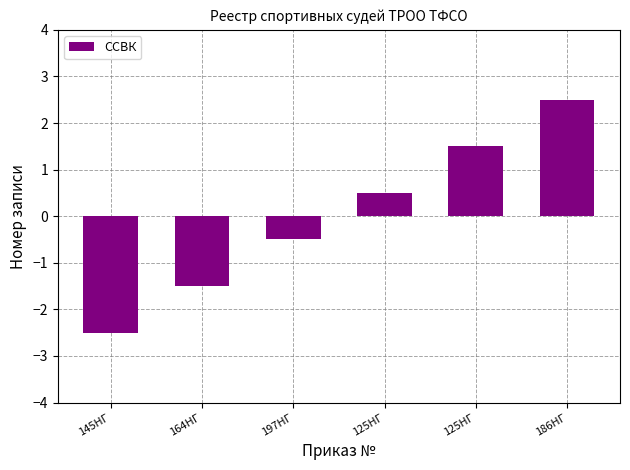

What is the difference between the maximum and second lowest values?

4.0